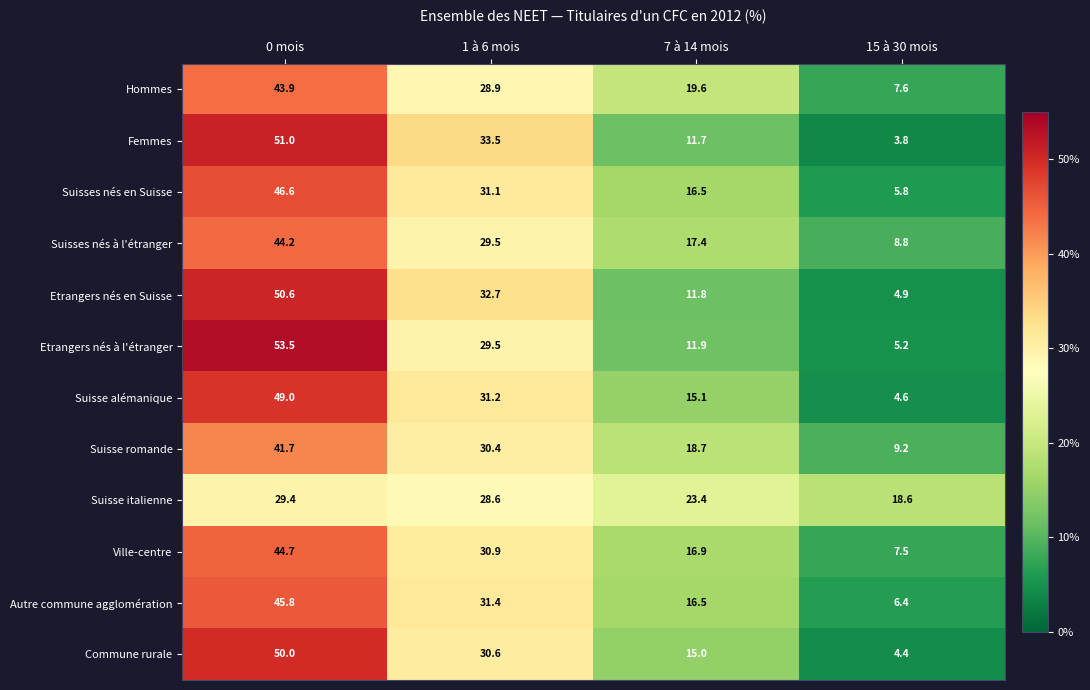

At which category is the sum across all series the highest?

0 mois